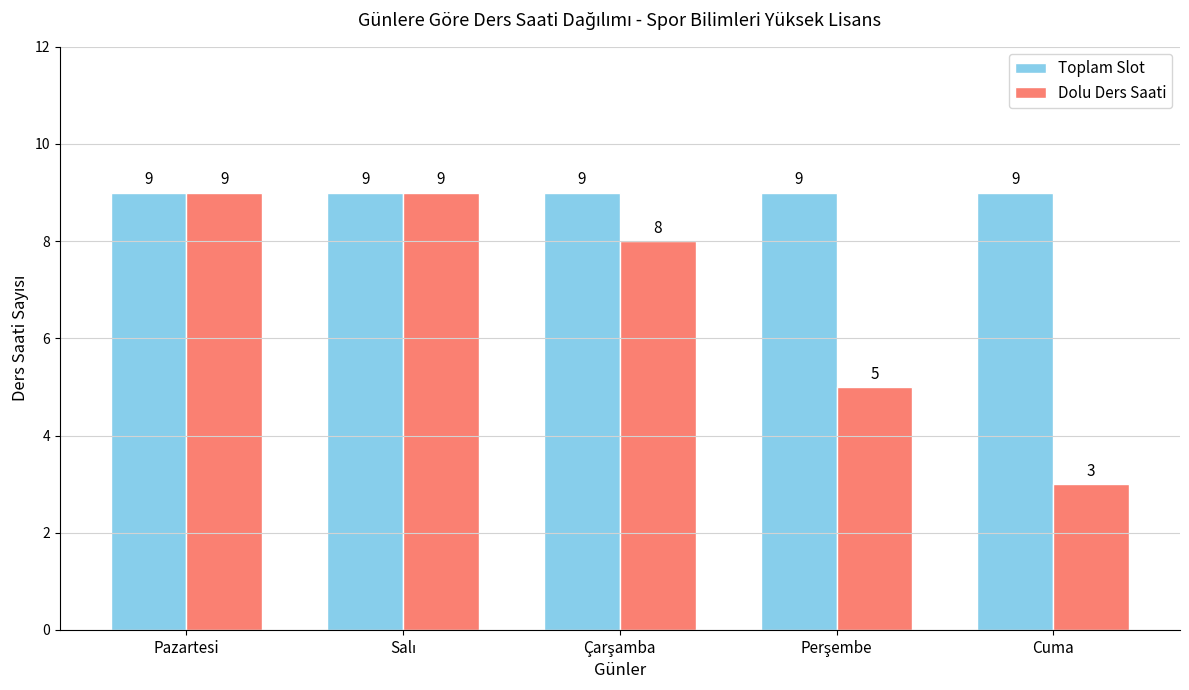

Reading left to right, list all the values displayed in this chart.

Toplam Slot: 9	9	9	9	9
Dolu Ders Saati: 9	9	8	5	3